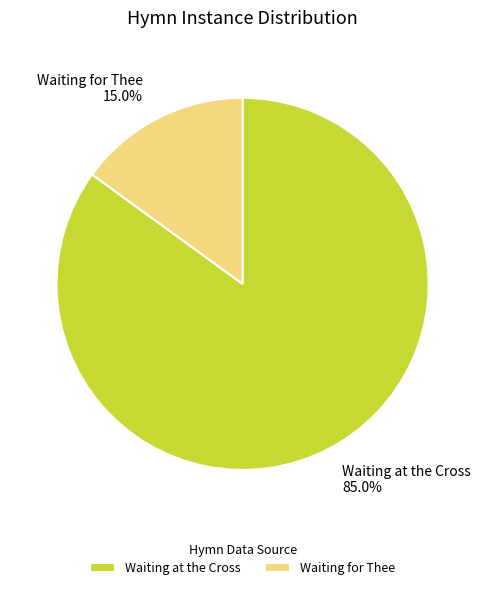

The Waiting for Thee slice represents 25% of the pie. True or false?

False